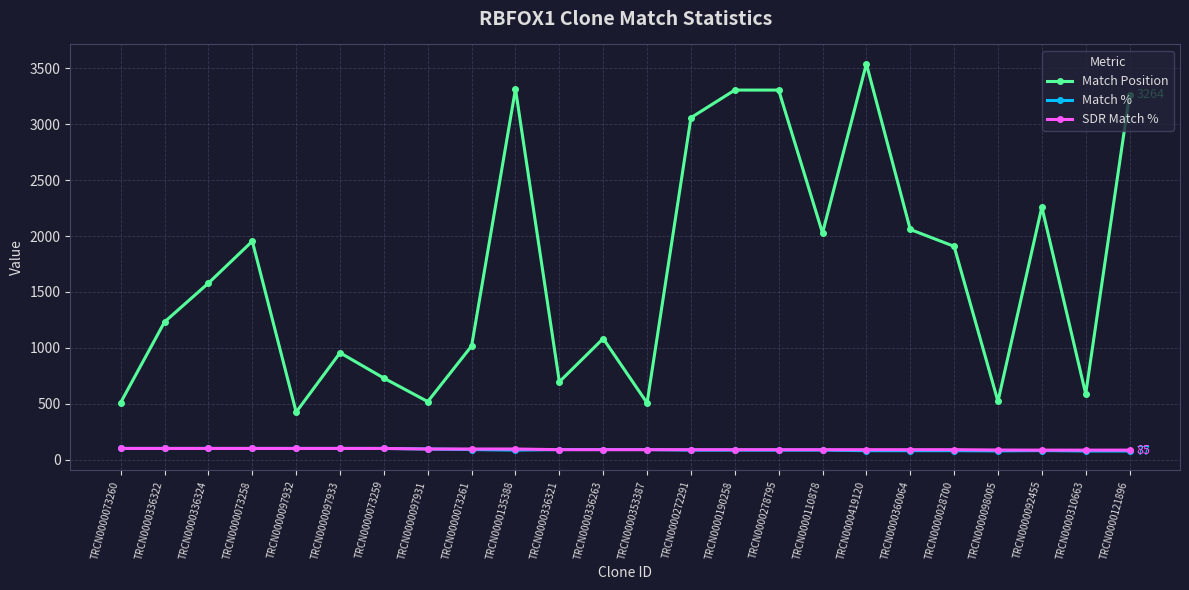

What is the label of the 22nd point from the right?

TRCN0000336324